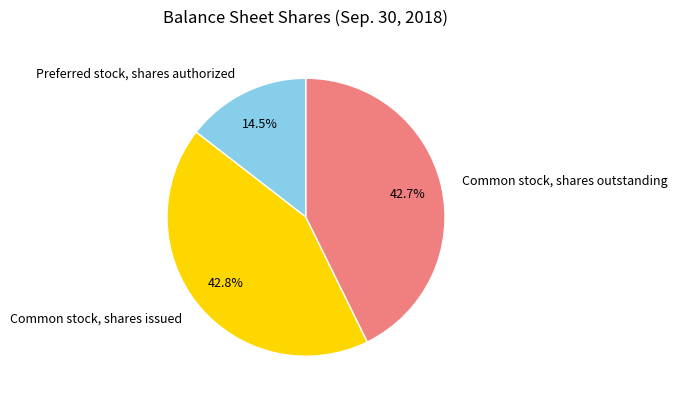

Rank the categories by value from lowest to highest.

Preferred stock, shares authorized, Common stock, shares outstanding, Common stock, shares issued